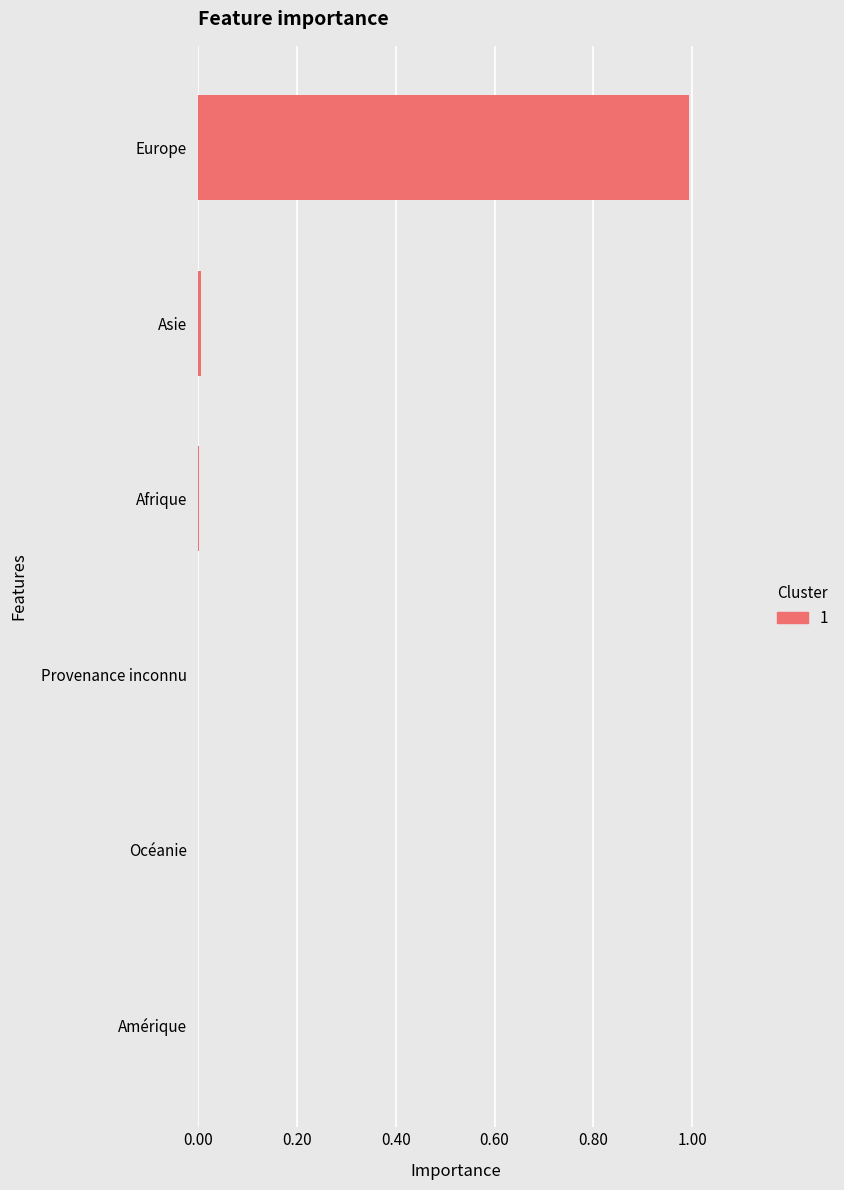

Between Afrique and Europe, which is larger?

Europe